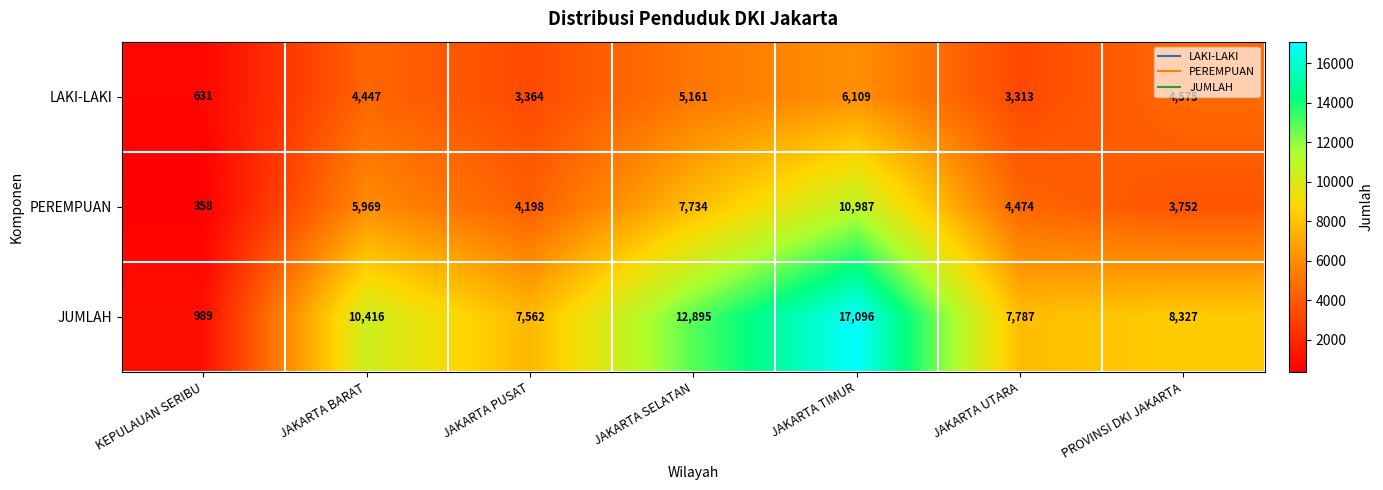

What is the maximum value for LAKI-LAKI?

6109